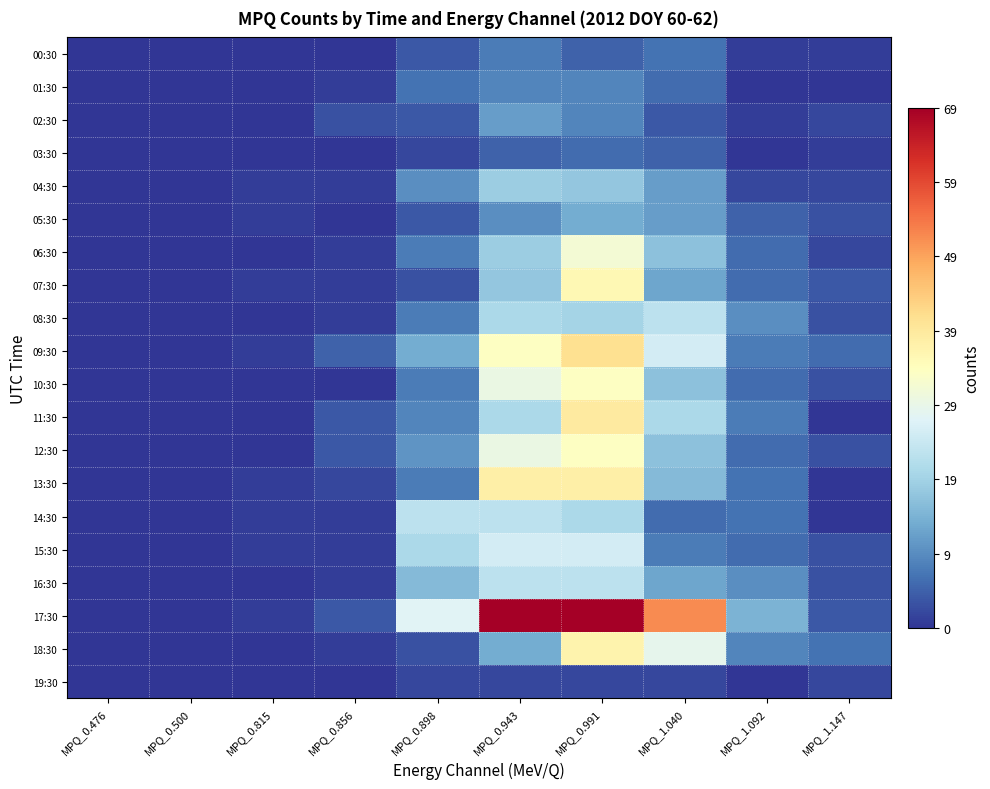

Which category has the highest value across all series?

MPQ_0.943